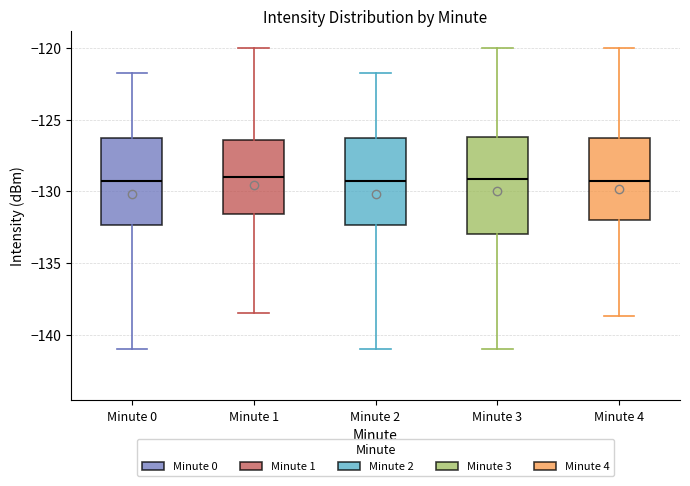

Where does the median line of the box for Minute 2 sit on the y-axis? The values are not printed on the chart, so give them approximately, as read against the axis.

-129.5